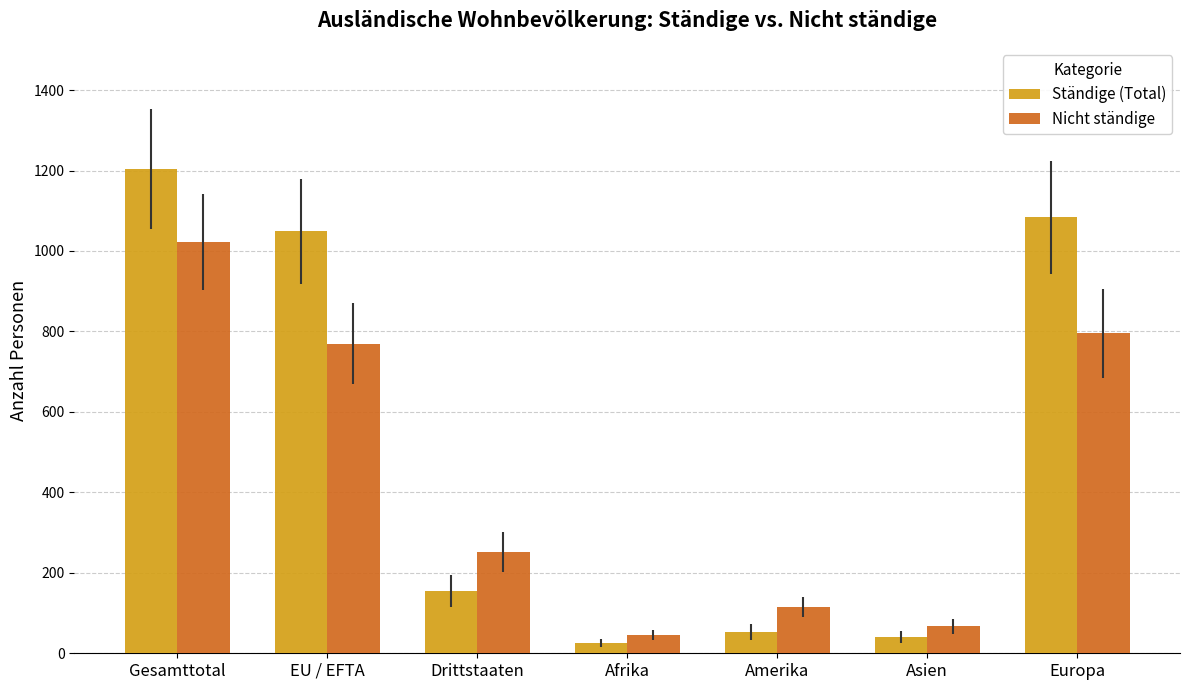

What is the total value across all series at Amerika?

166